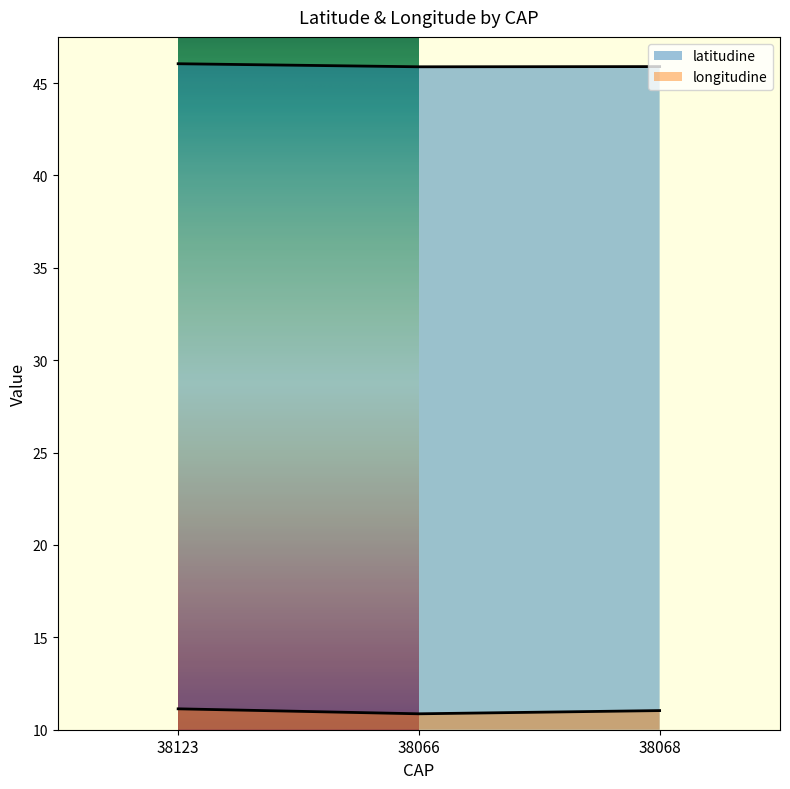

True or false: longitudine has a value of 10.9 at 38066.

True